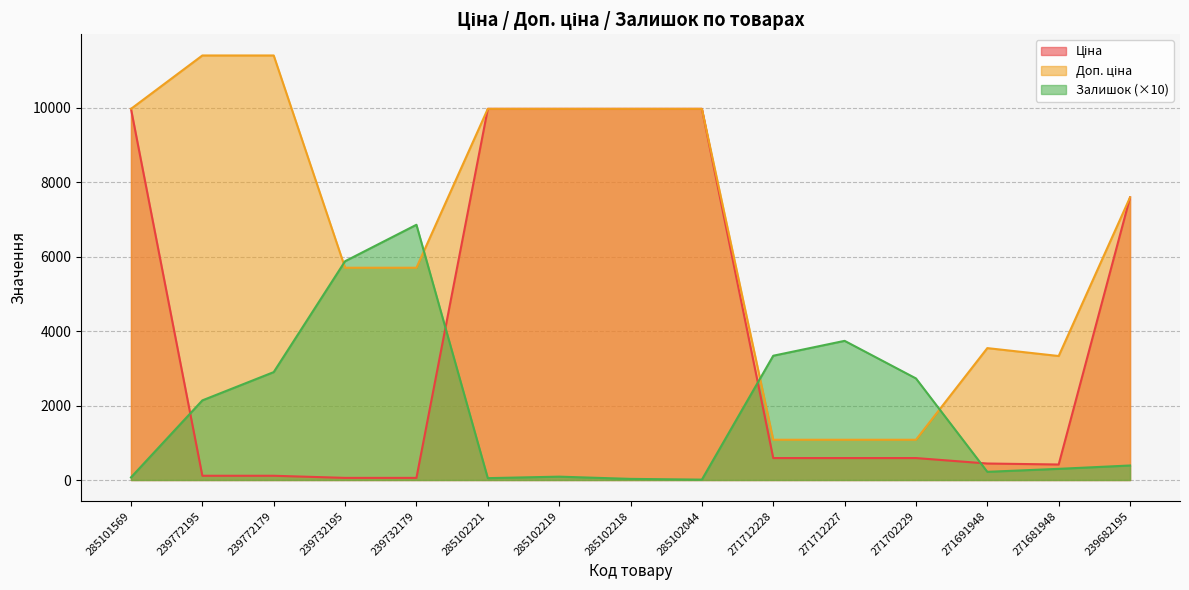

Where is Залишок nearest to the value 3435?

271712228